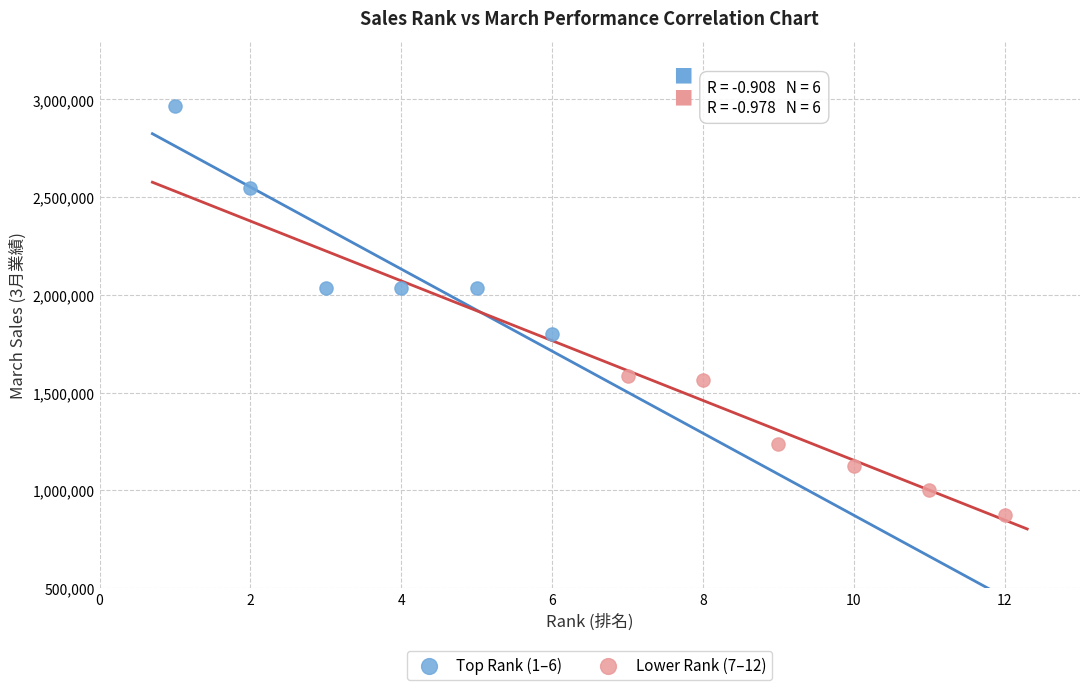

Which series has the widest spread of Y values?

Top Rank (1–6)